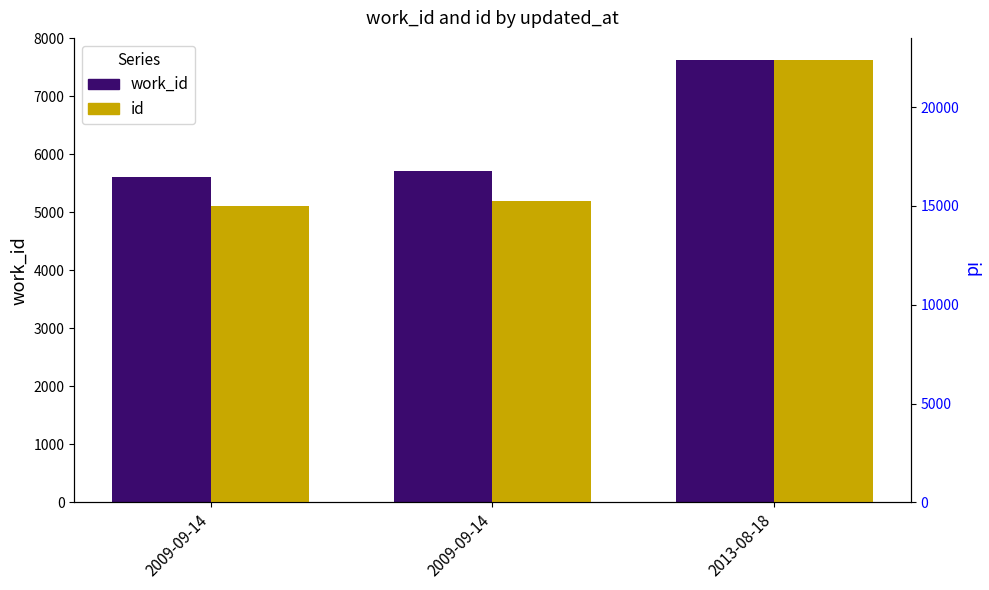

Is the value of id at 2009-09-14 greater than the value of work_id at 2013-08-18?

Yes